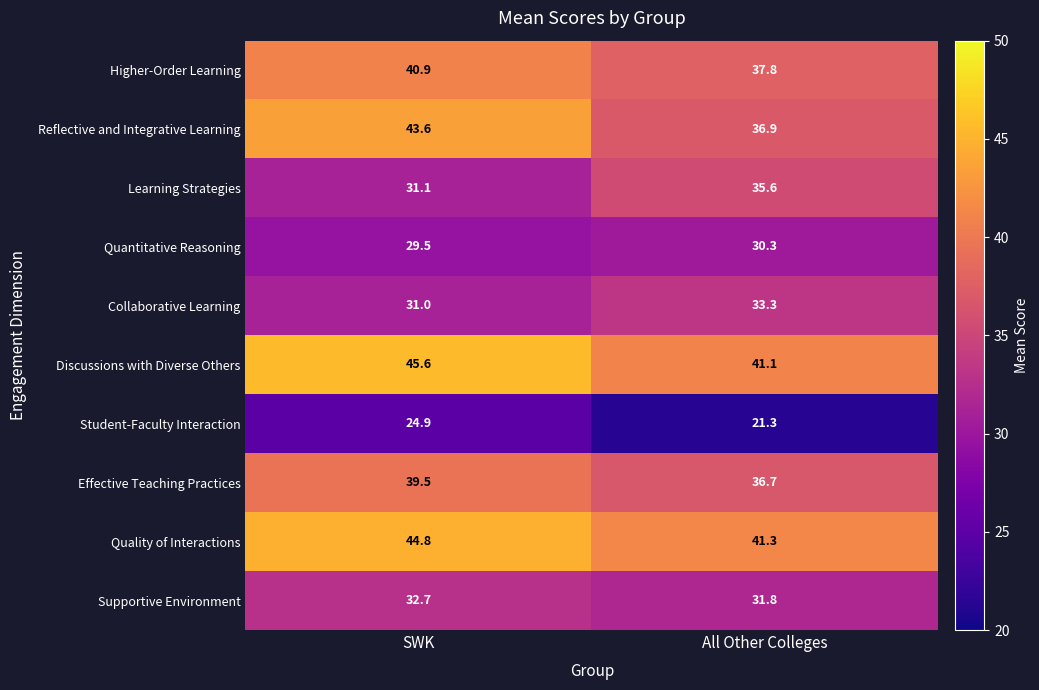

How many data points in Higher-Order Learning are above 40?

1